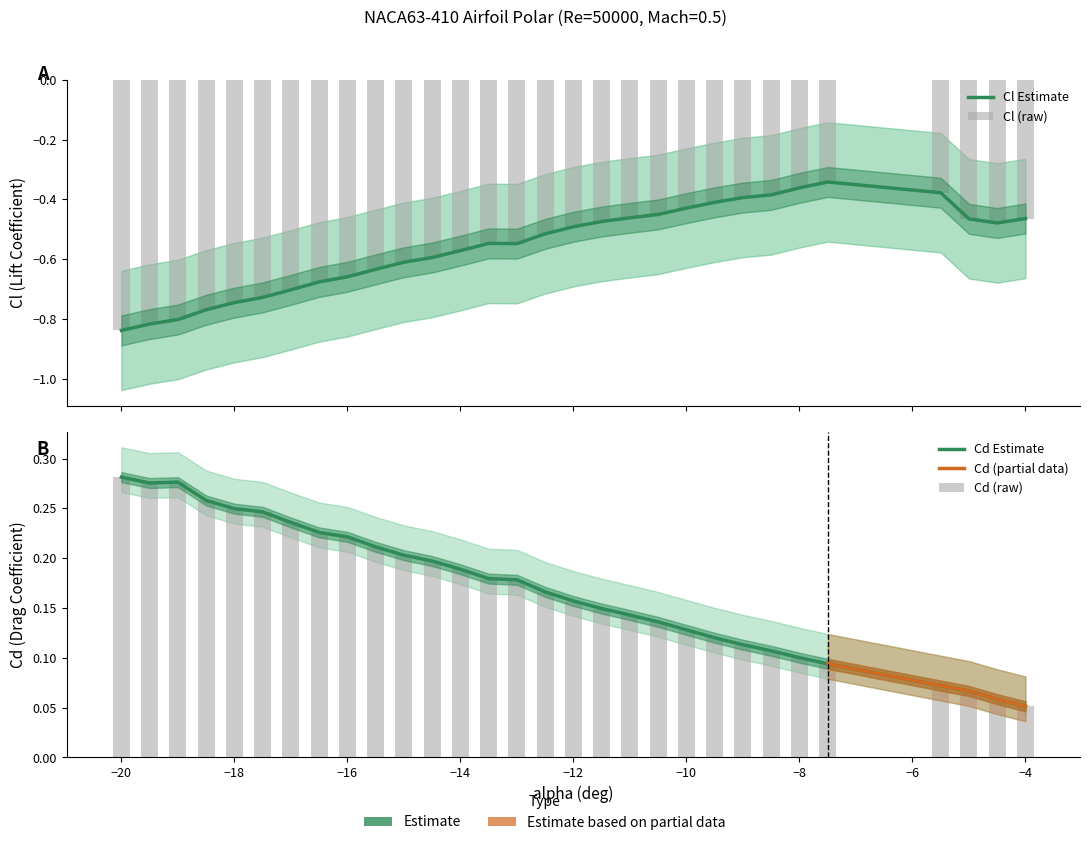

What is the average value of the Cl_upper series?

-0.6